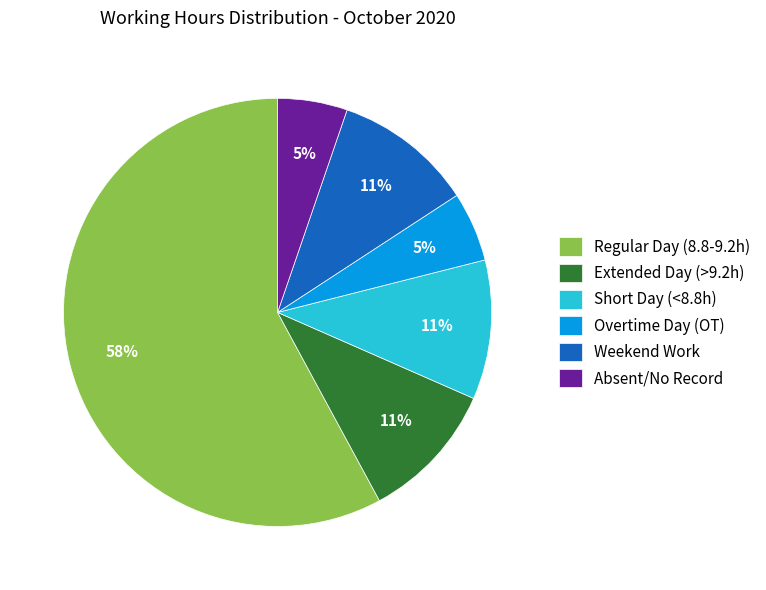

Does any single category account for the majority?

Yes